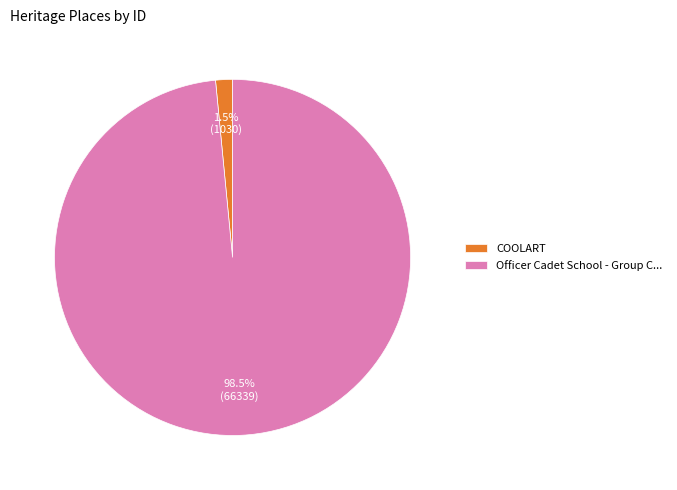

Which has a higher value, COOLART or Officer Cadet School - Group C...?

Officer Cadet School - Group C...